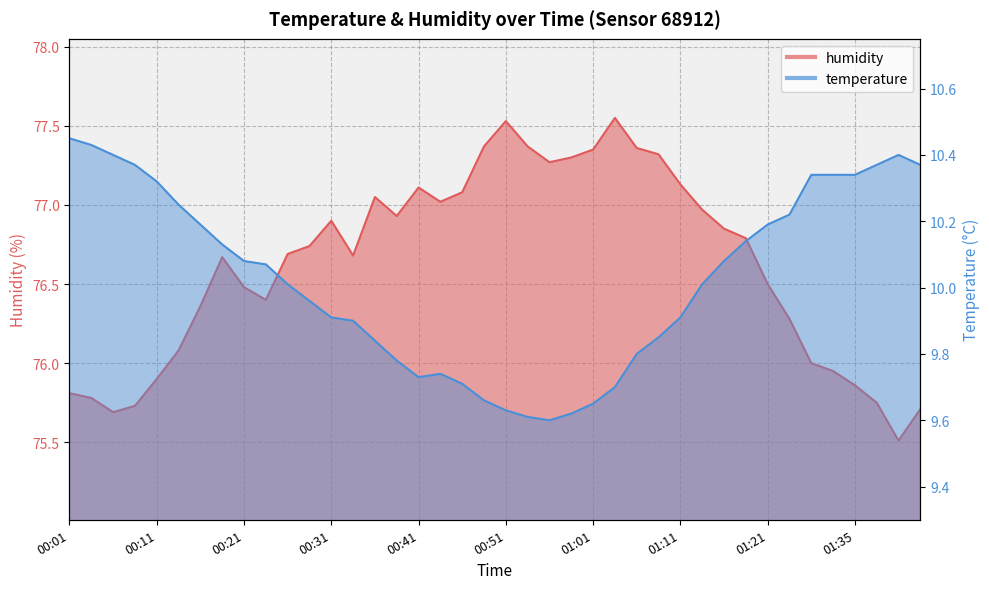

What is the label of the 19th point from the left?

00:46